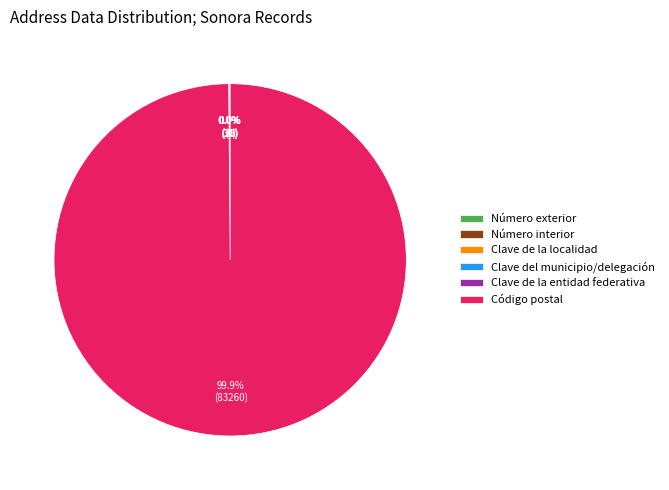

Is Código postal the majority of the pie?

Yes